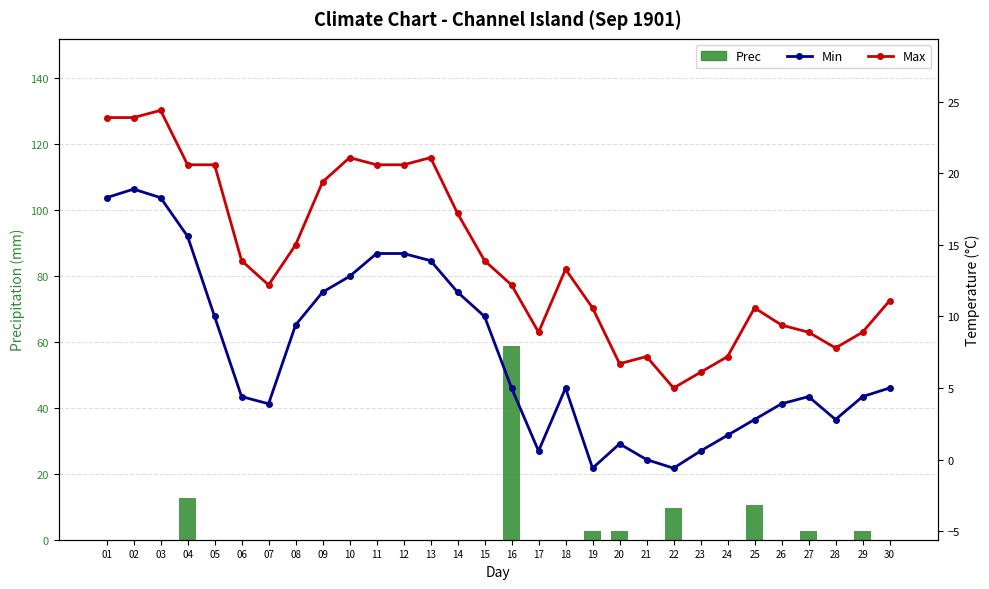

Where is Prec nearest to the value 29?

04